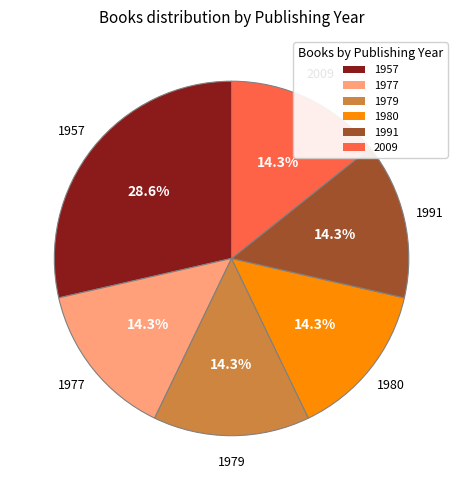

Combined, do 2009 and 1991 account for over 50%?

No